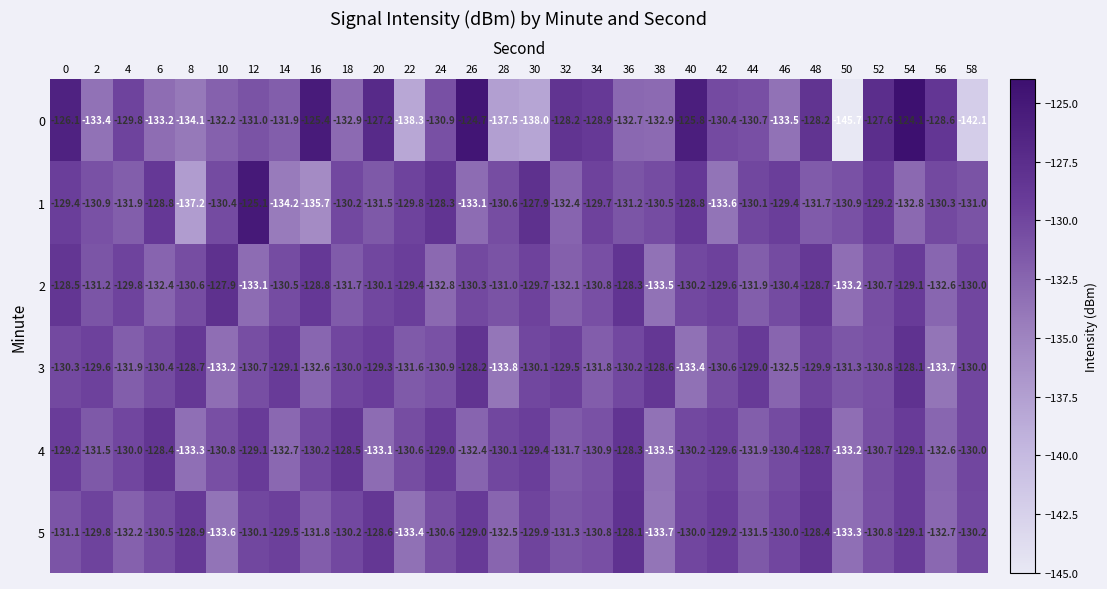

The 0 series shows -29.2 at 8. True or false?

False